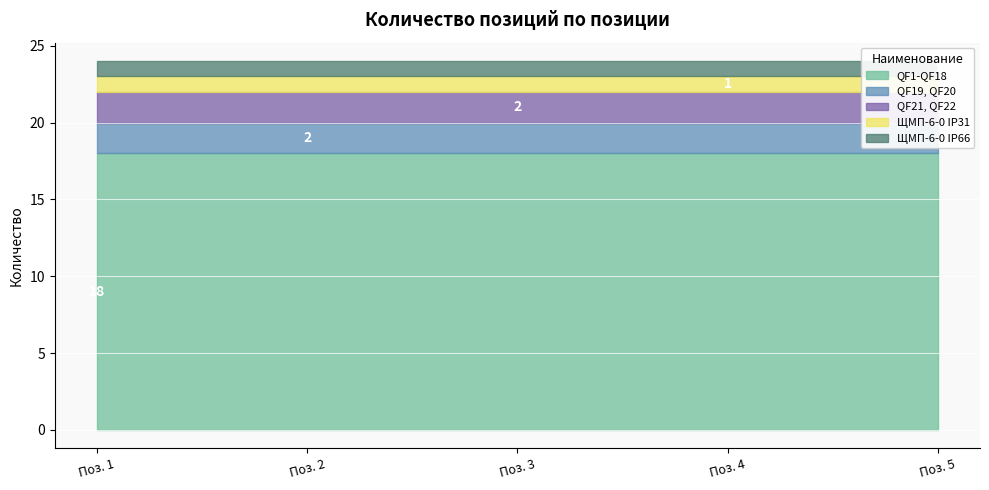

What is the difference between the second highest and second lowest values?

1